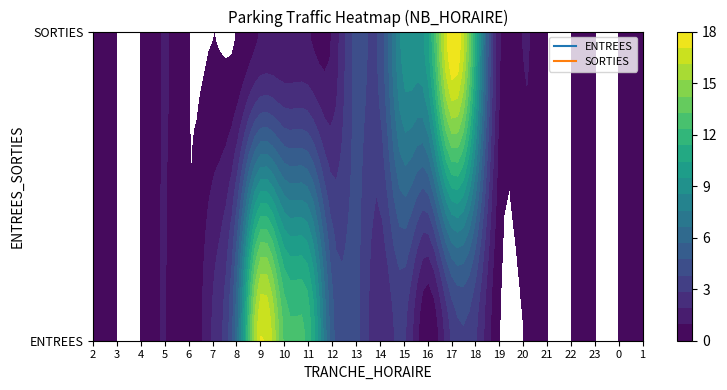

At which label does ENTREES first exceed 1?

7